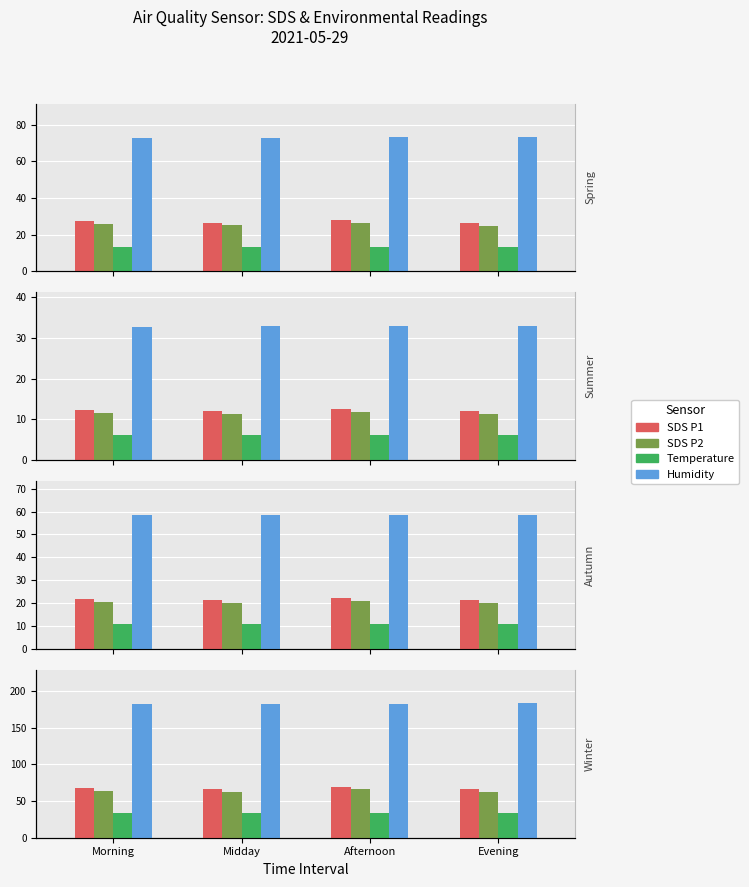

How many groups of bars are there?

4